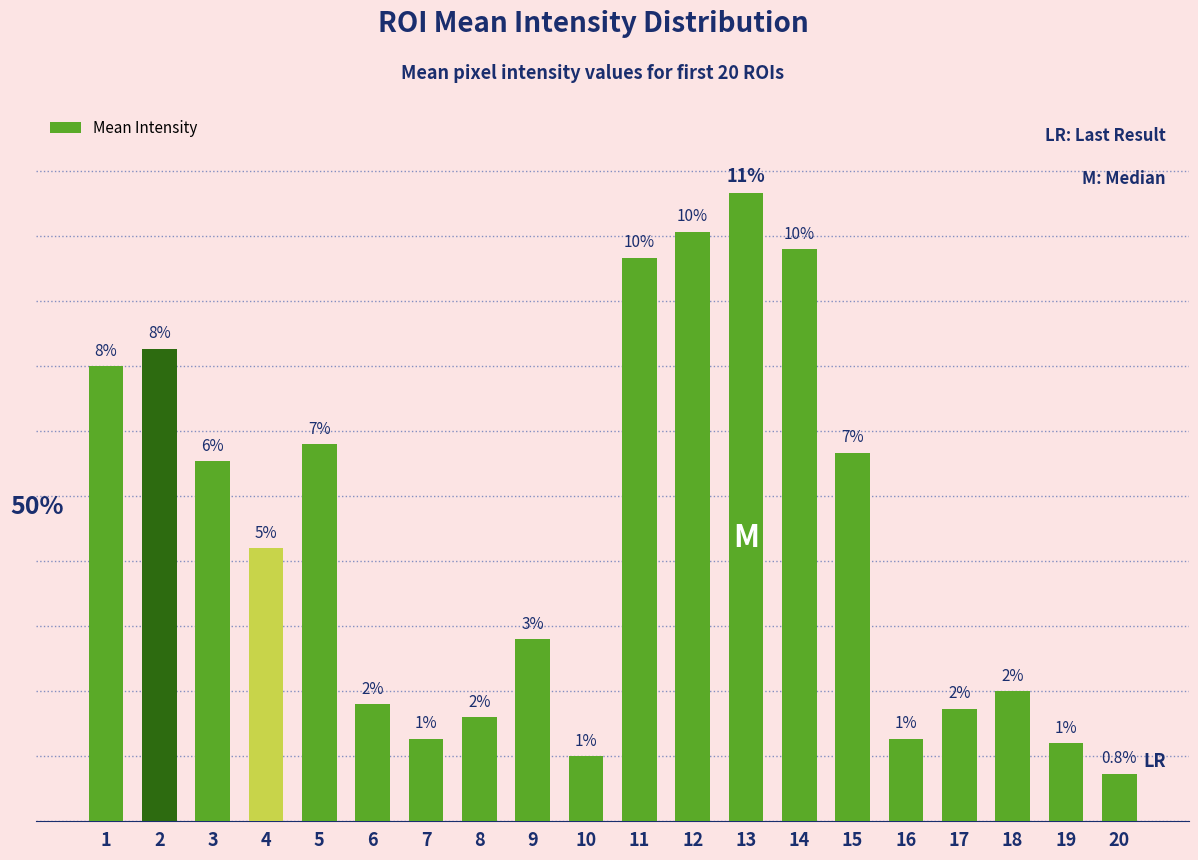

Does the chart contain any negative values?

No